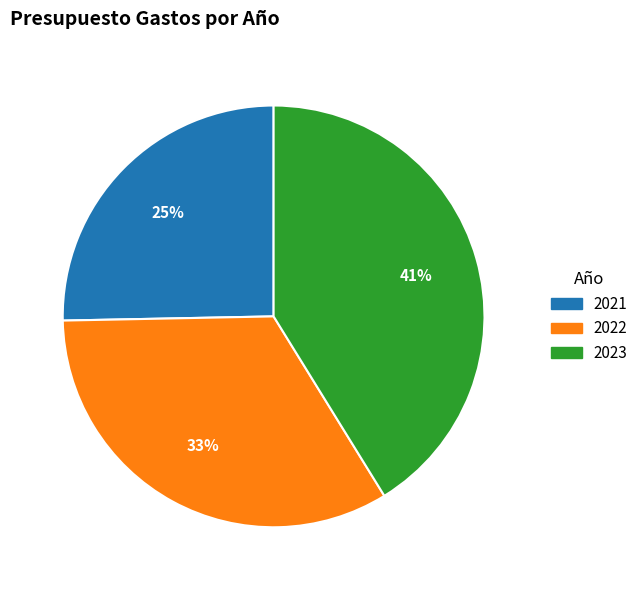

Is it true that 2023 is 41% of the pie?

True